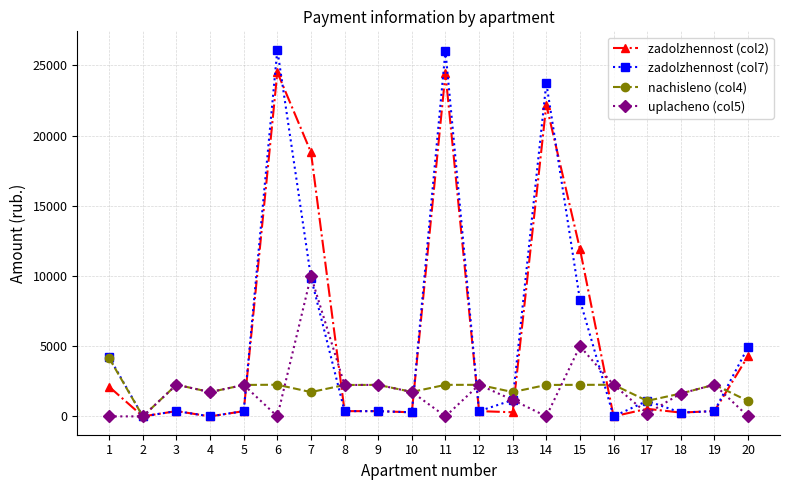

At which label does uplacheno (col5) first exceed 1740?

3